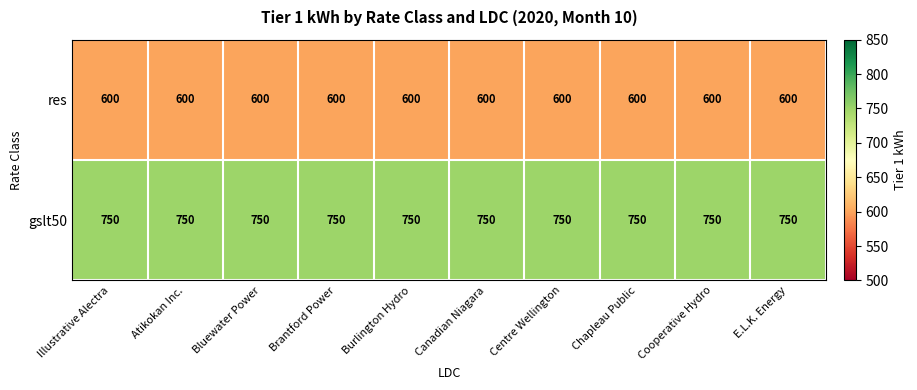

What is the total value across all series at Brantford Power?

1350